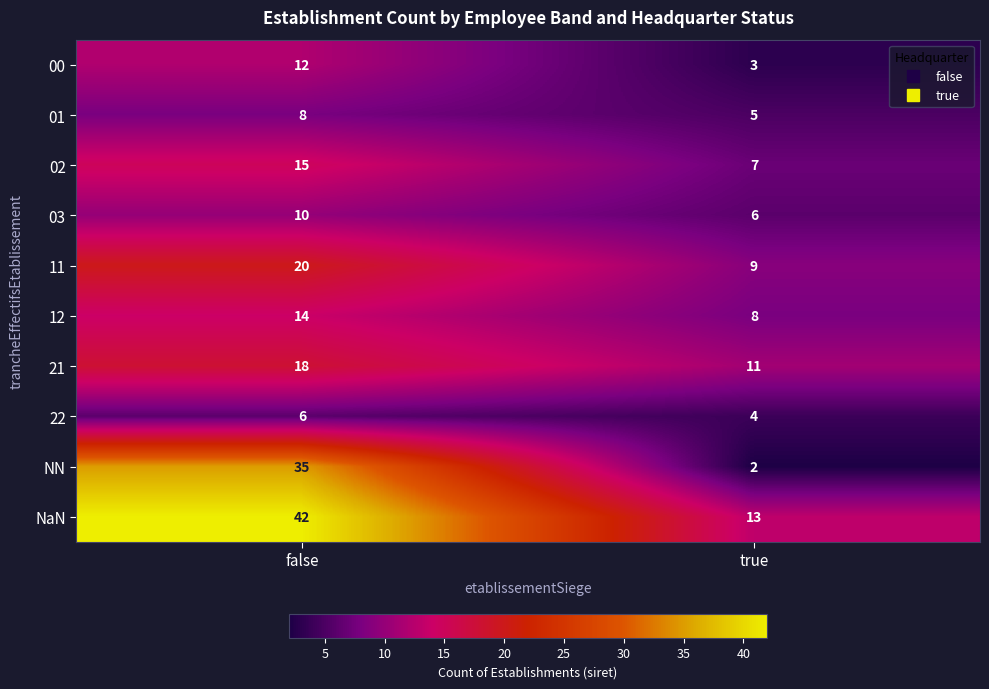

Rank the categories by 12 value from highest to lowest.

false, true